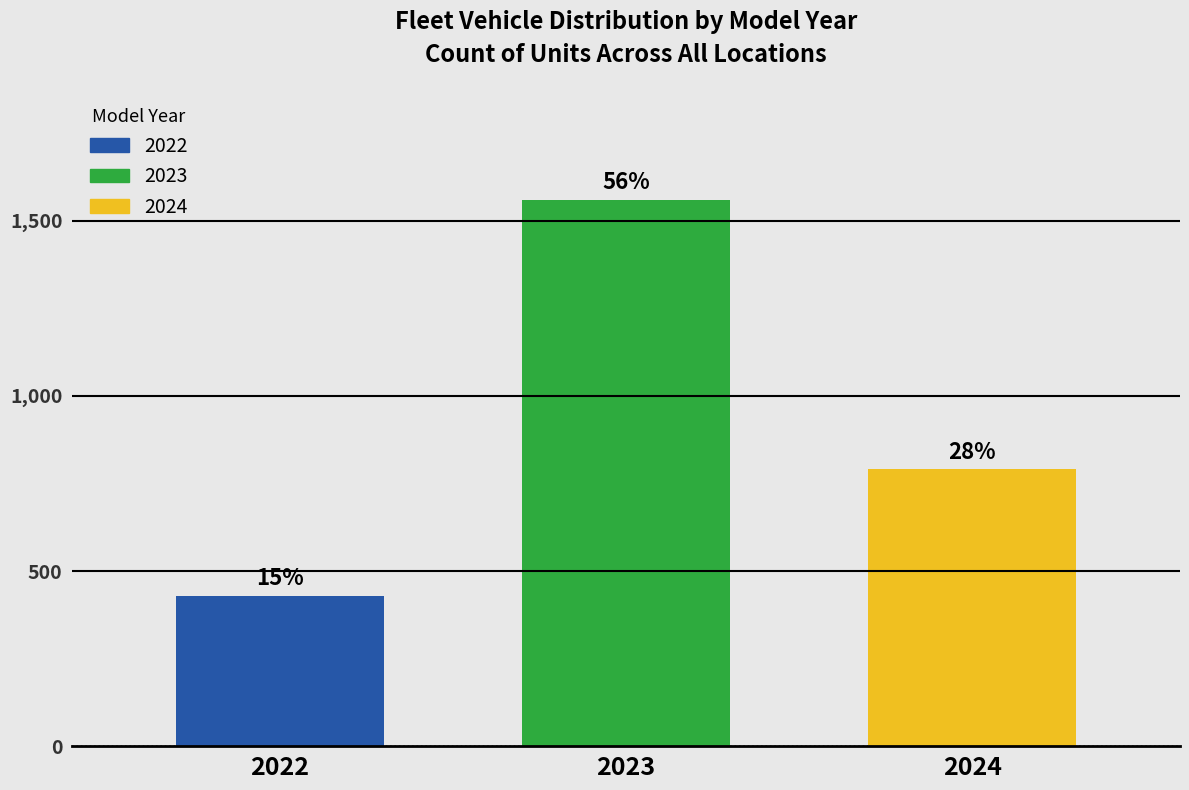

Are the bars horizontal?

No